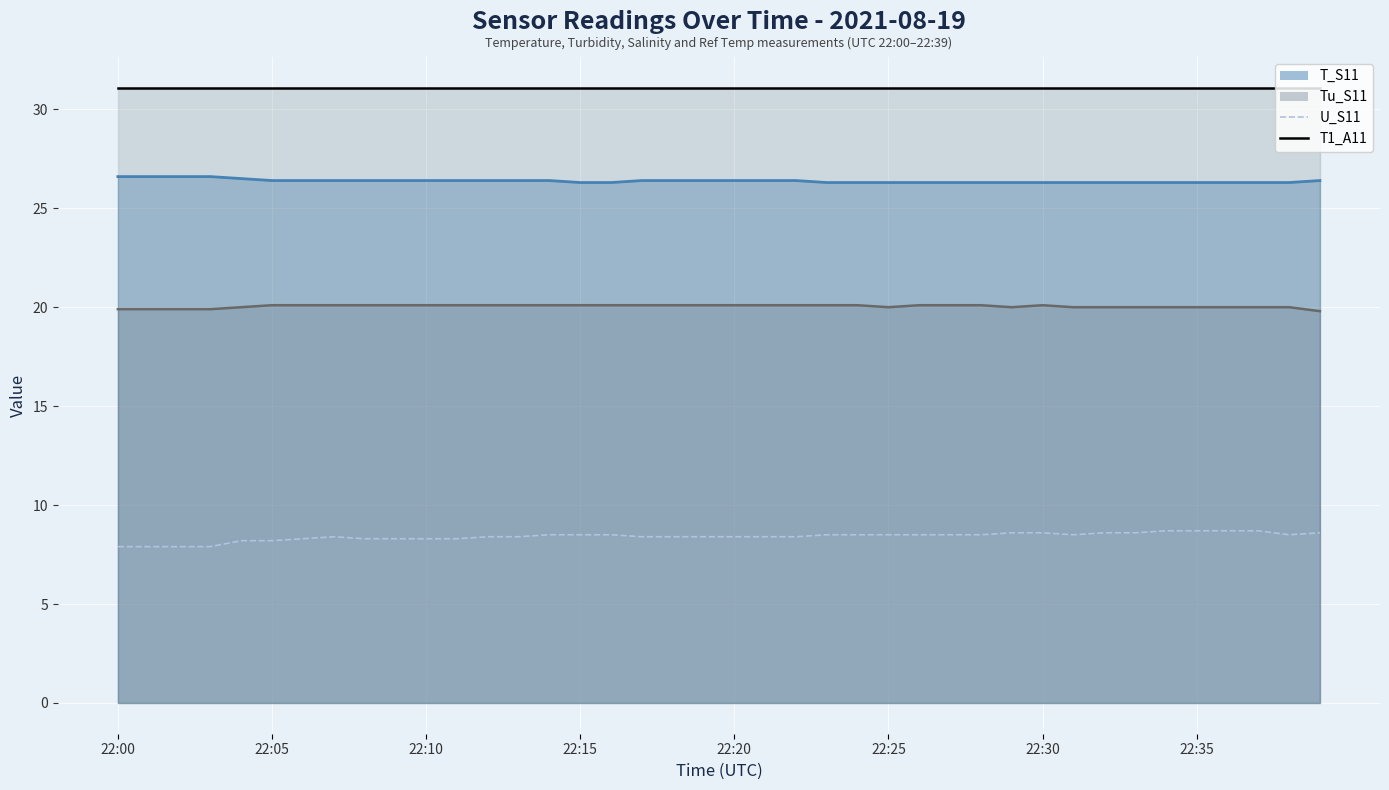

How many interior local peaks does the Tu_S11 series have?

1